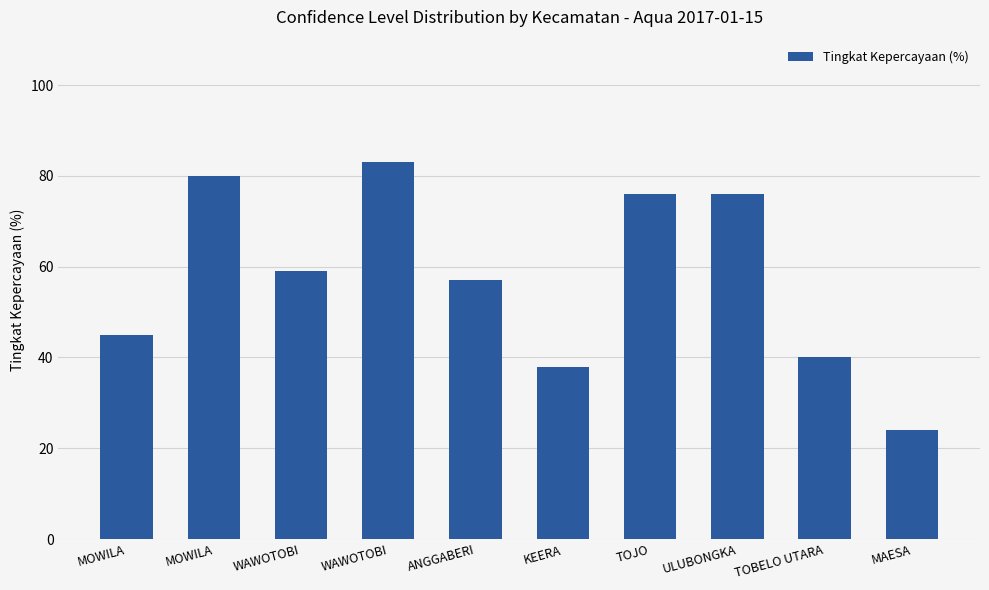

What is the value of the 1st bar from the left?

45